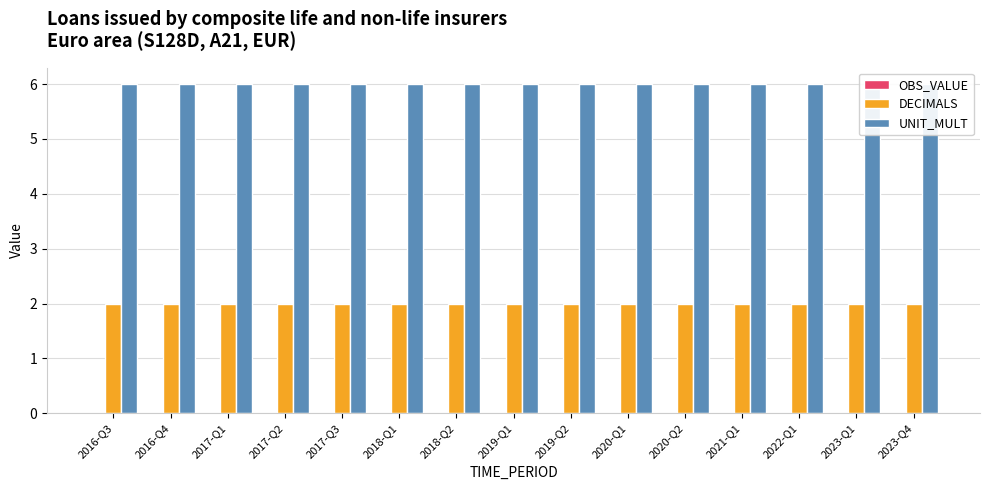

What is the highest value of the UNIT_MULT series?

6